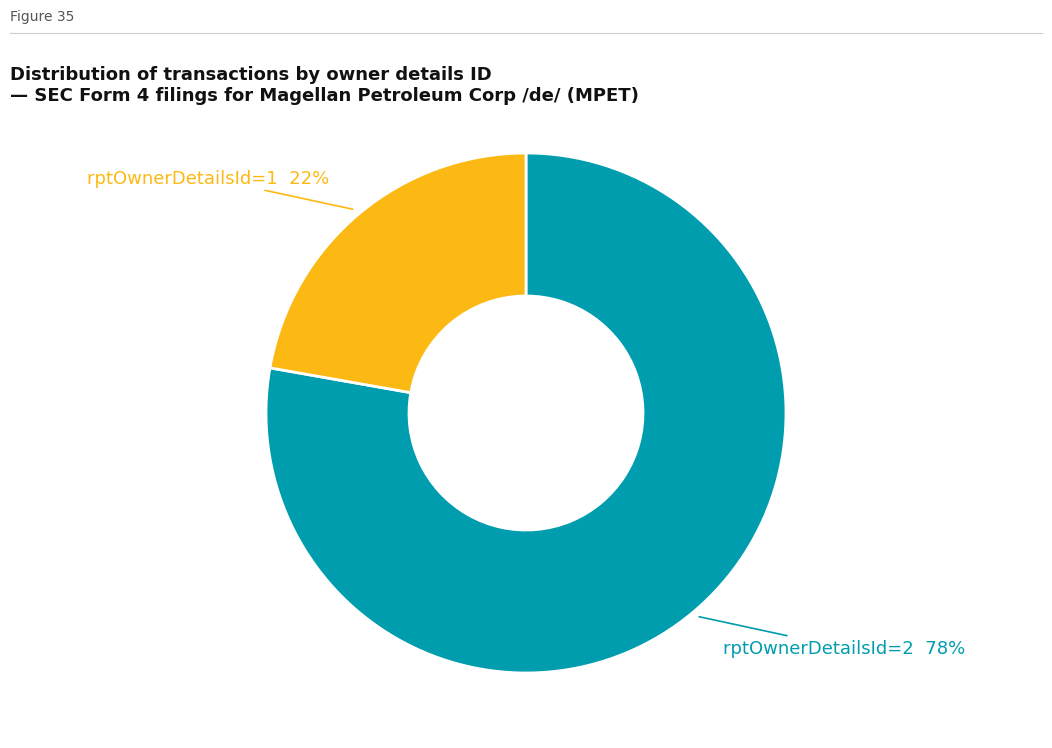

How many slices are in this pie chart?

2